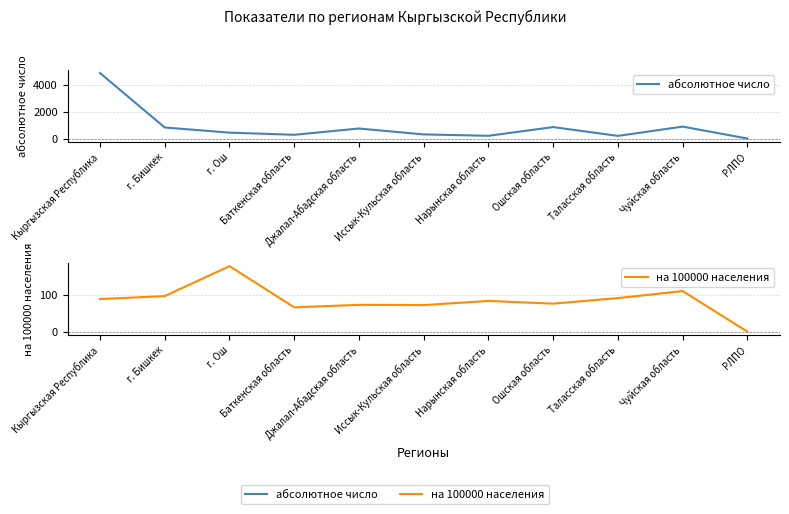

At which category is the sum across all series the highest?

Кыргызская Республика